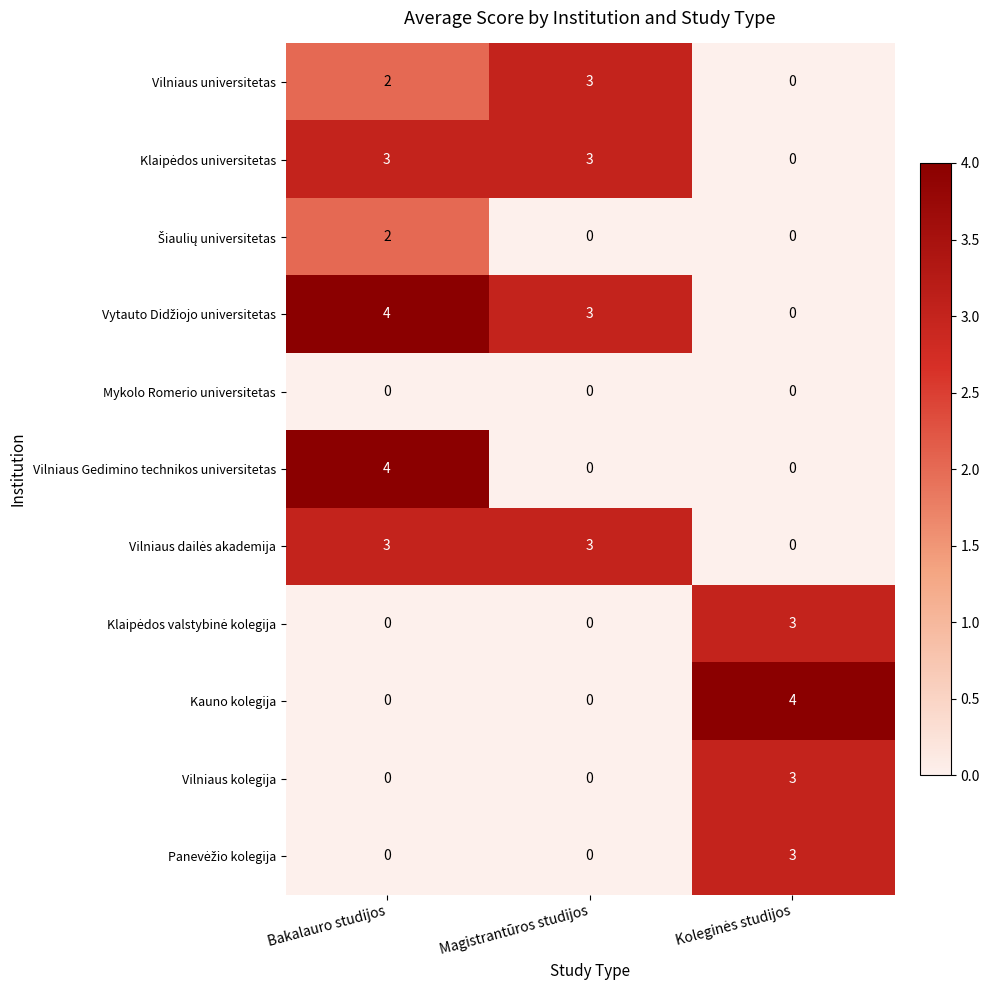

What is the difference between the highest and lowest values at Bakalauro studijos?

4